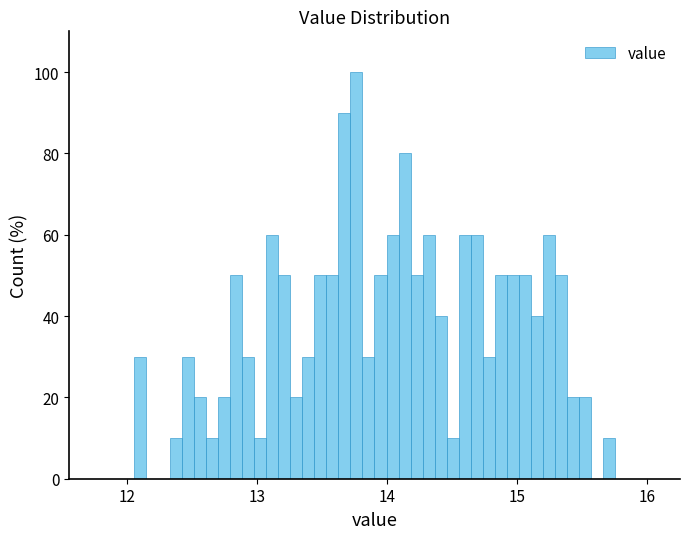

Around what value on the x-axis is the tallest bar? Give the approximate position of its centre, as read against the axis.

13.8